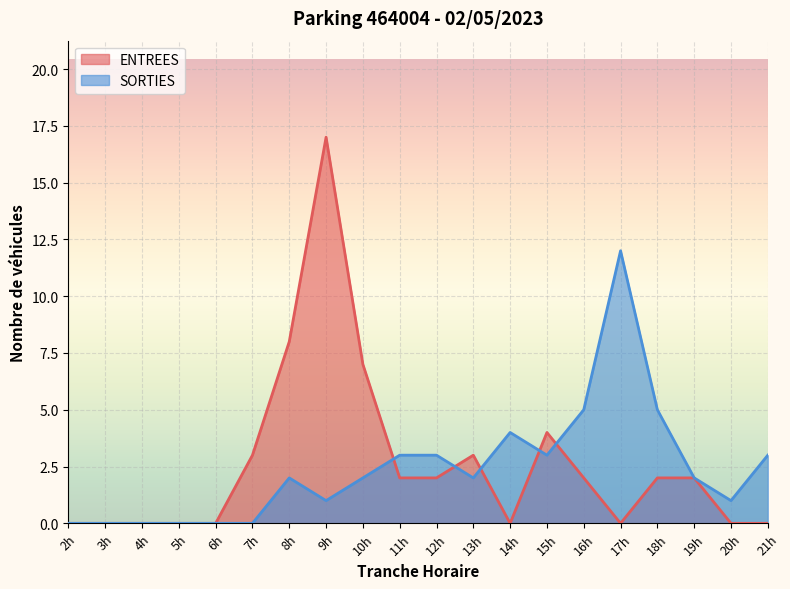

Is it true that ENTREES equals 0 at 4h?

True